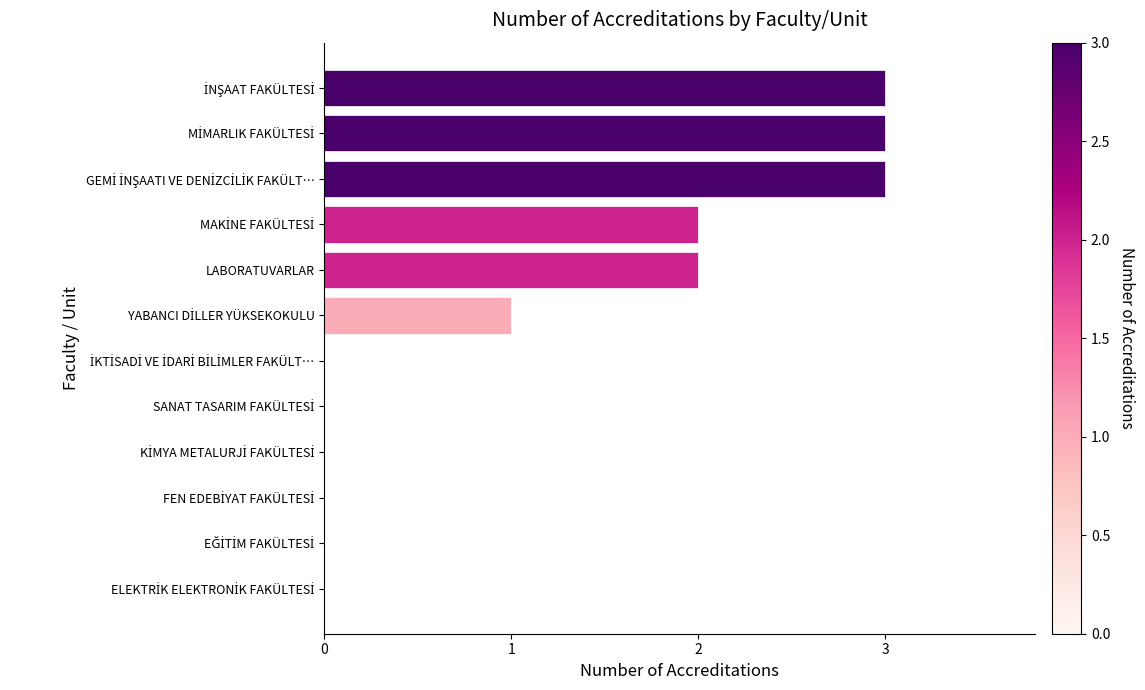

What is the maximum value shown in the chart?

3